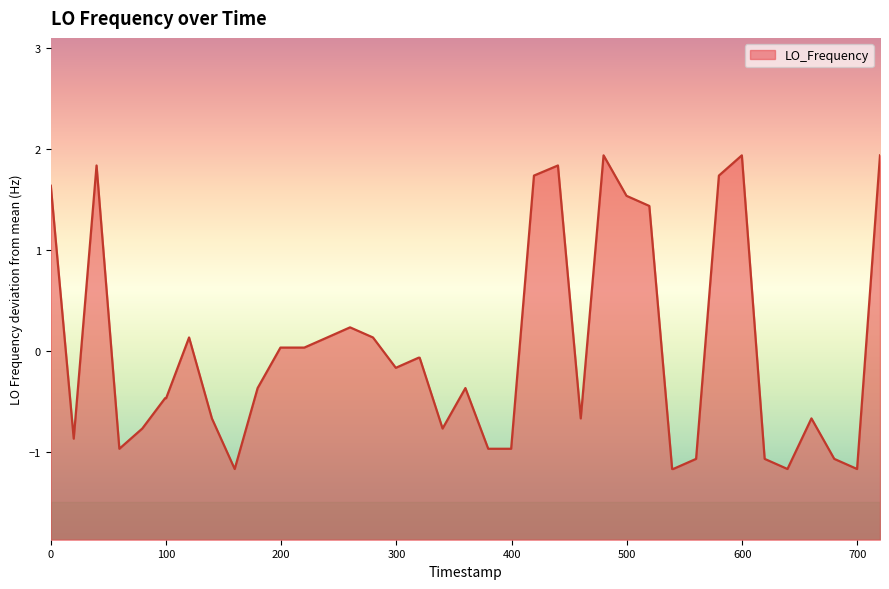

Reading left to right, transcribe all the data shown in this chart.

1.6	-0.9	1.8	-1.0	-0.8	-0.5	-0.5	0.1	-0.7	-1.2	-0.4	0.0	0.0	0.1	0.2	0.1	-0.2	-0.1	-0.1	-0.8	-0.4	-1.0	-1.0	1.7	1.8	-0.7	1.9	1.5	1.4	-1.2	-1.2	-1.1	1.7	1.9	-1.1	-1.2	-0.7	-1.1	-1.2	1.9